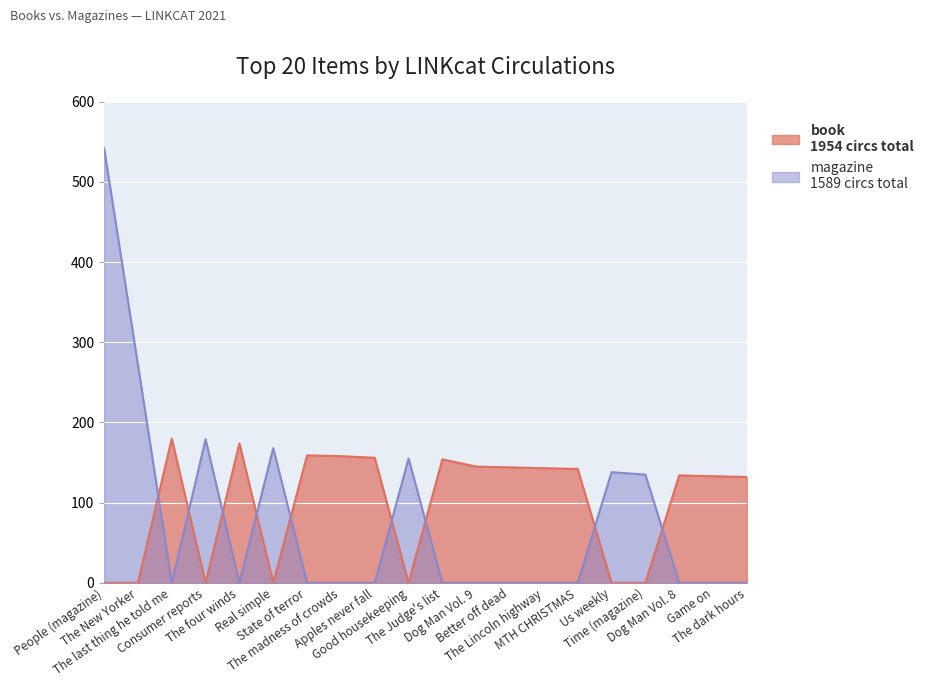

What is the difference between the highest and lowest values at The madness of crowds?

158